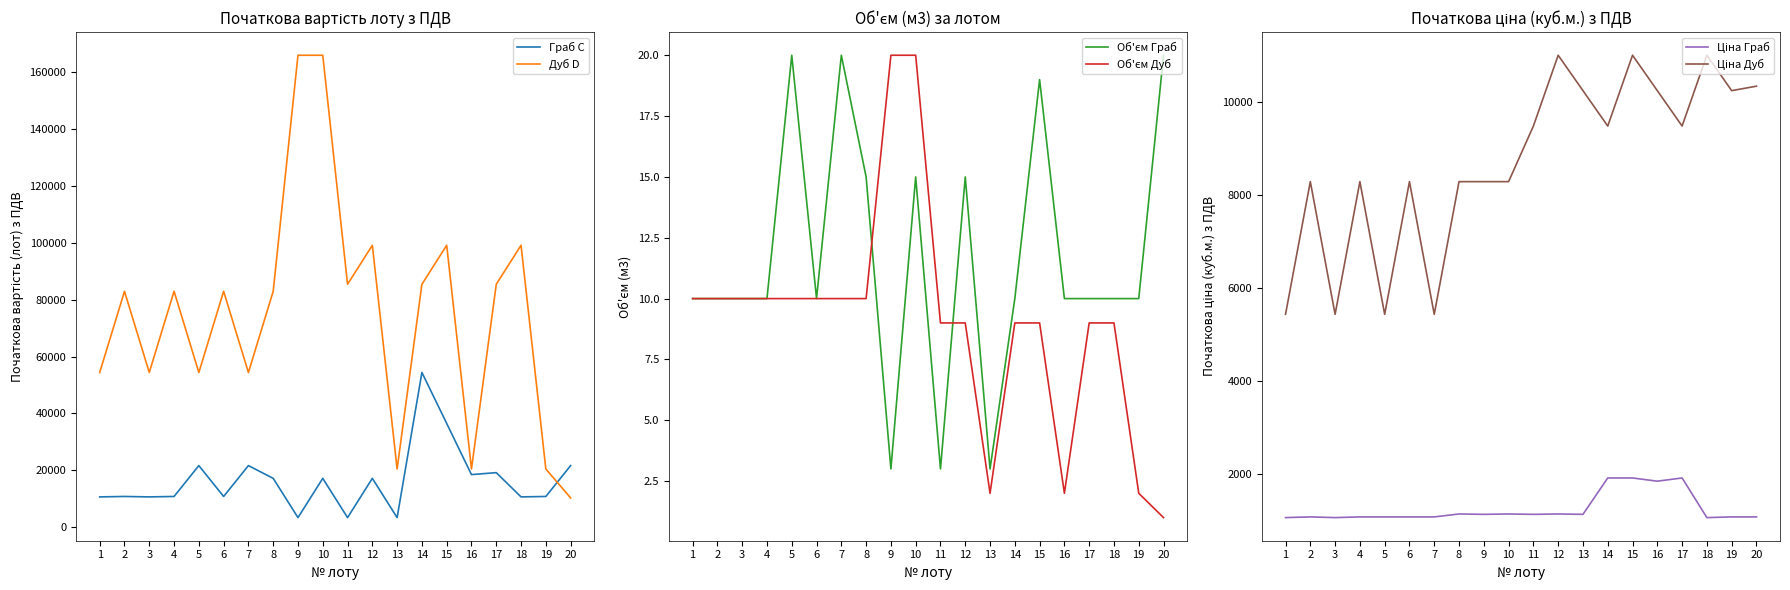

What is the total value across all series at 4?

103145